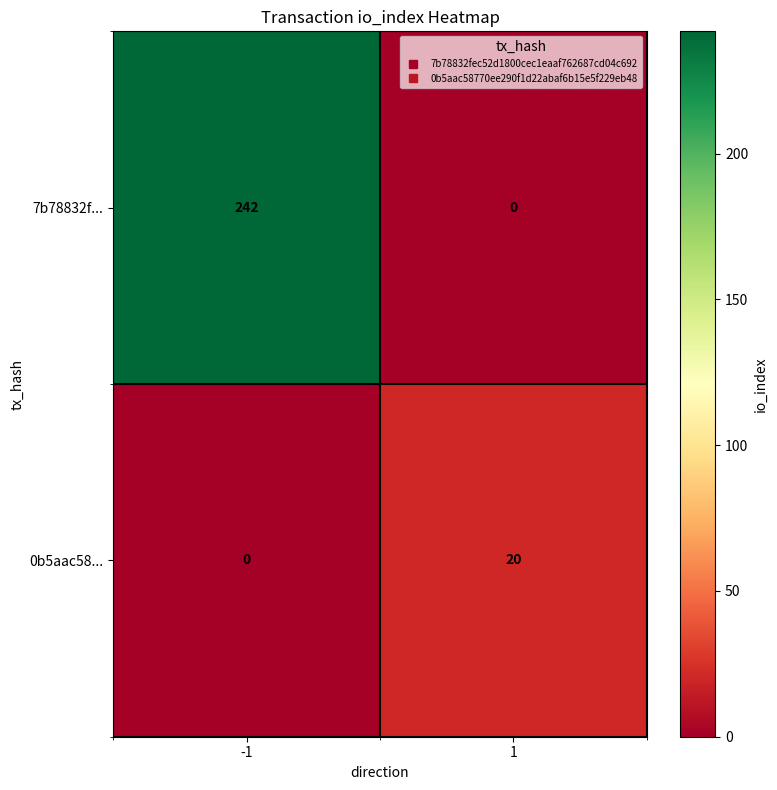

What is the sum of all 7b78832f... values?

242